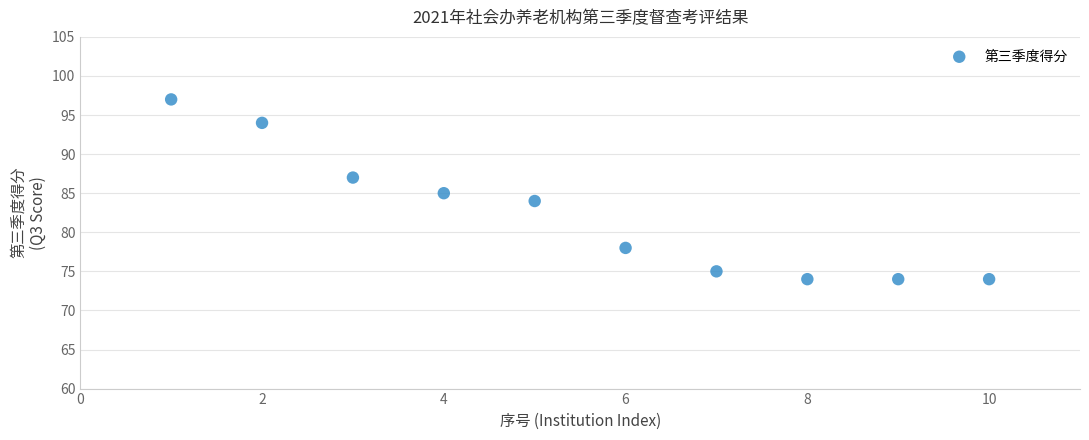

What is the range of Y values (max minus min)?

23